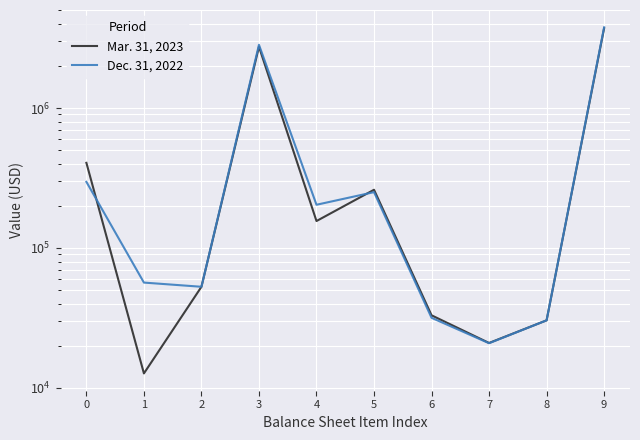

What is the total value across all series at 1?

69260